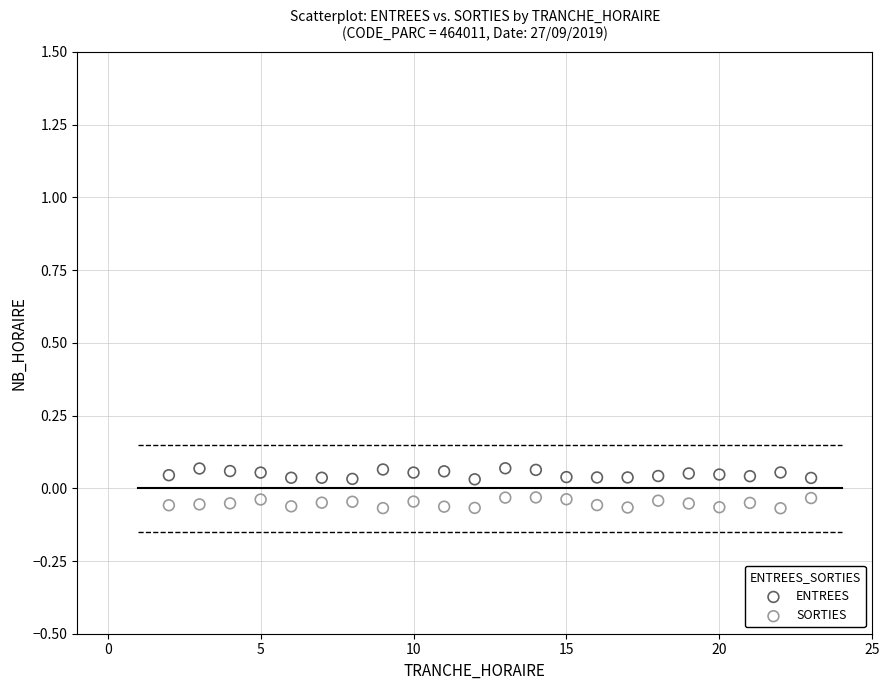

Across all data points, what is the range of X values (max minus min)?

21.0